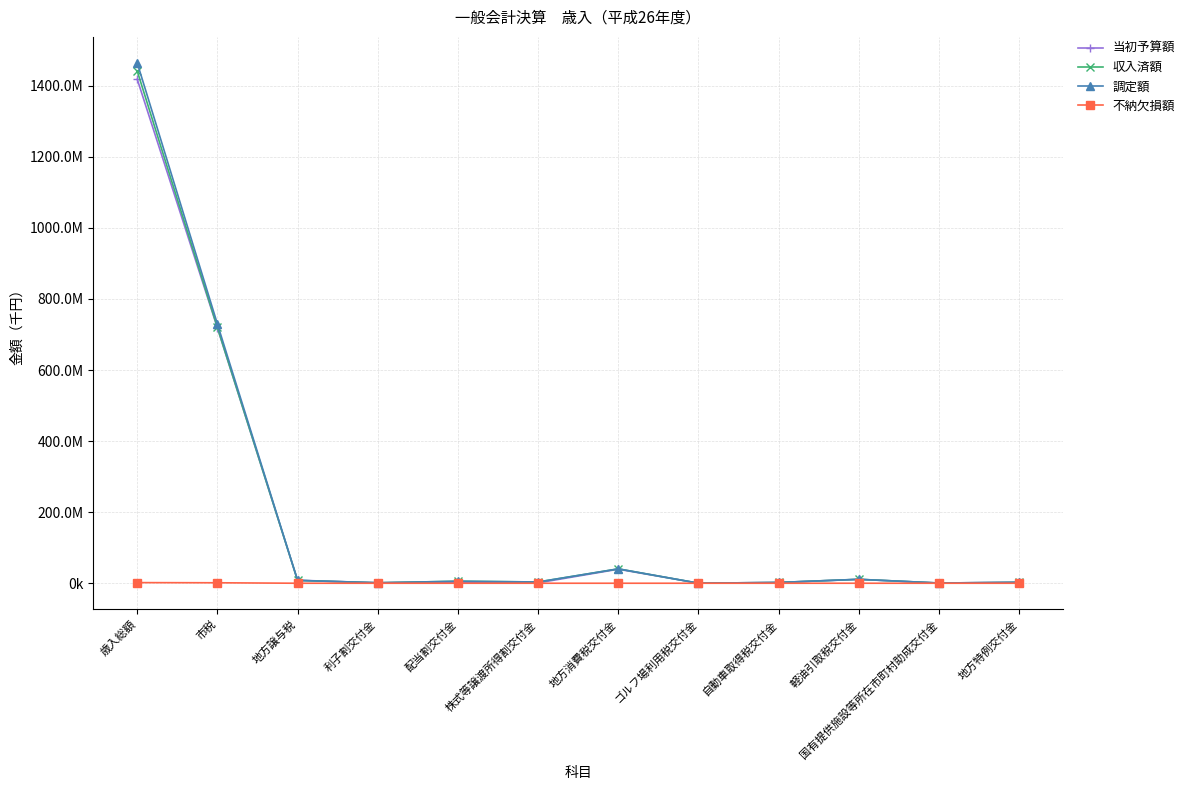

At which category does 収入済額 reach its first local valley?

利子割交付金